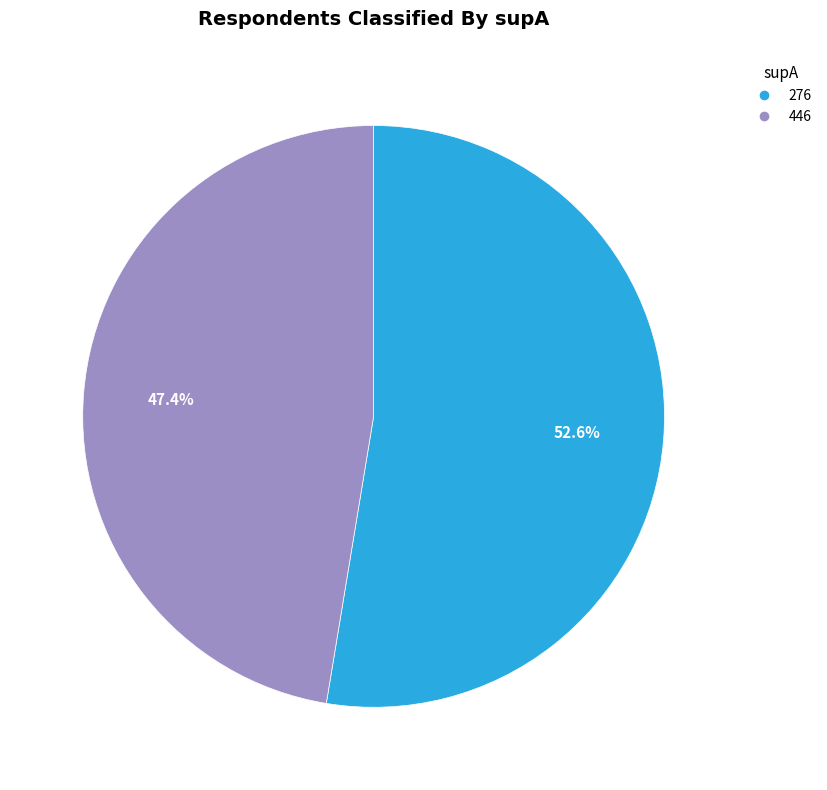

Is it true that 446 is 40% of the pie?

False